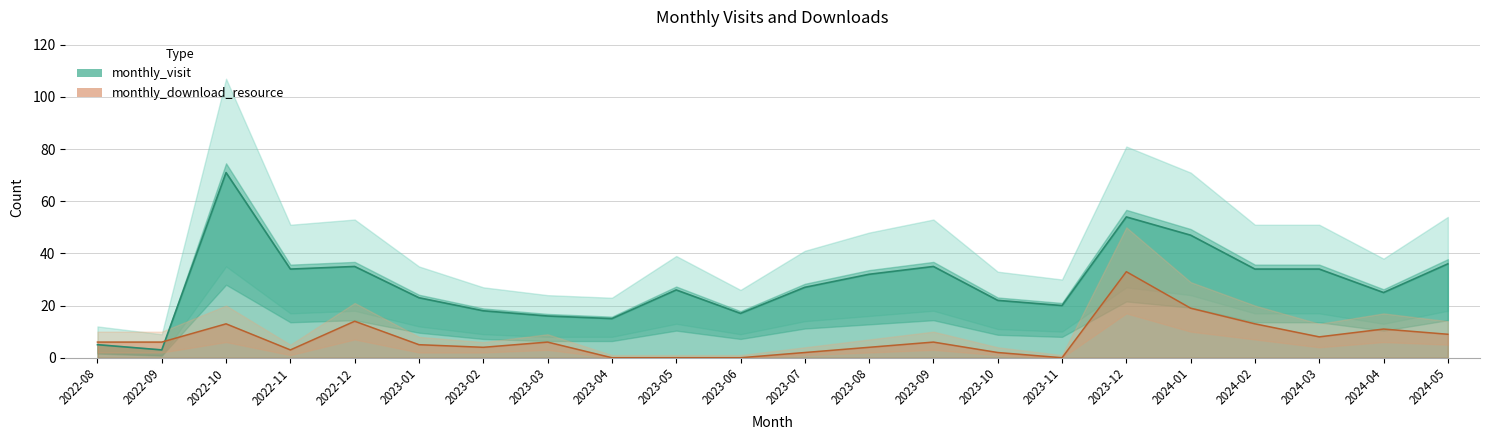

List the series in order of their peak value, highest first.

monthly_visit, monthly_download_resource